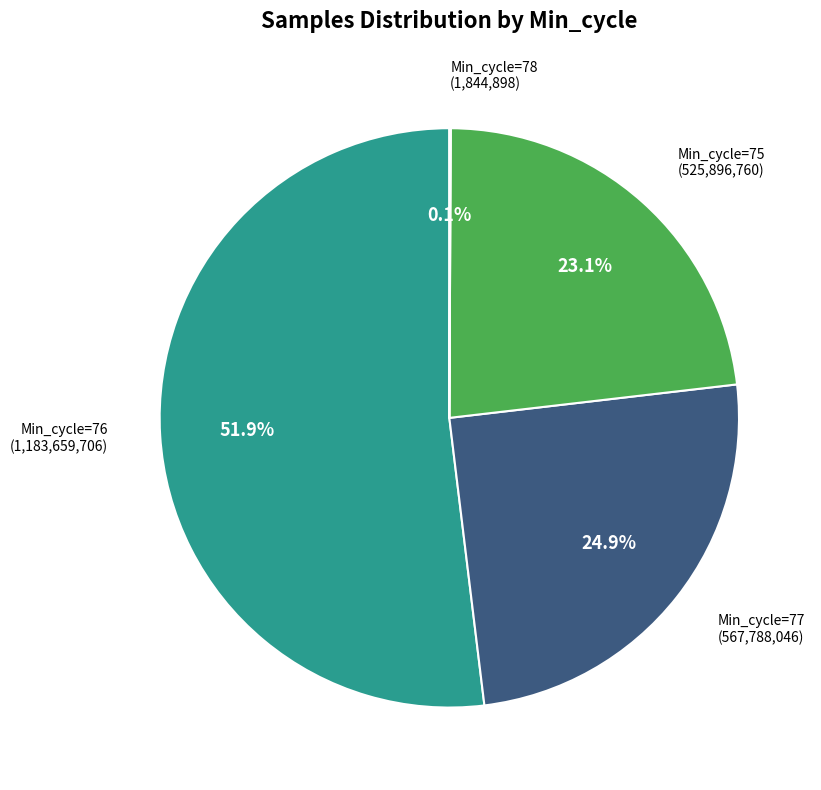

Does Min_cycle=76 represent more than half of the total?

Yes